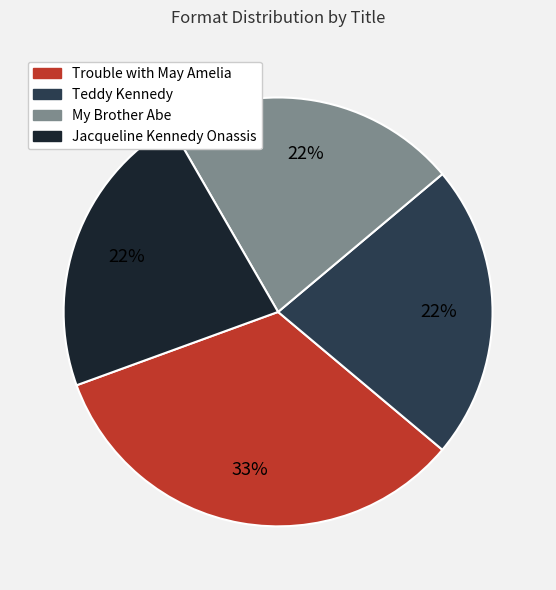

Combined, do Jacqueline Kennedy Onassis and My Brother Abe account for over 50%?

No